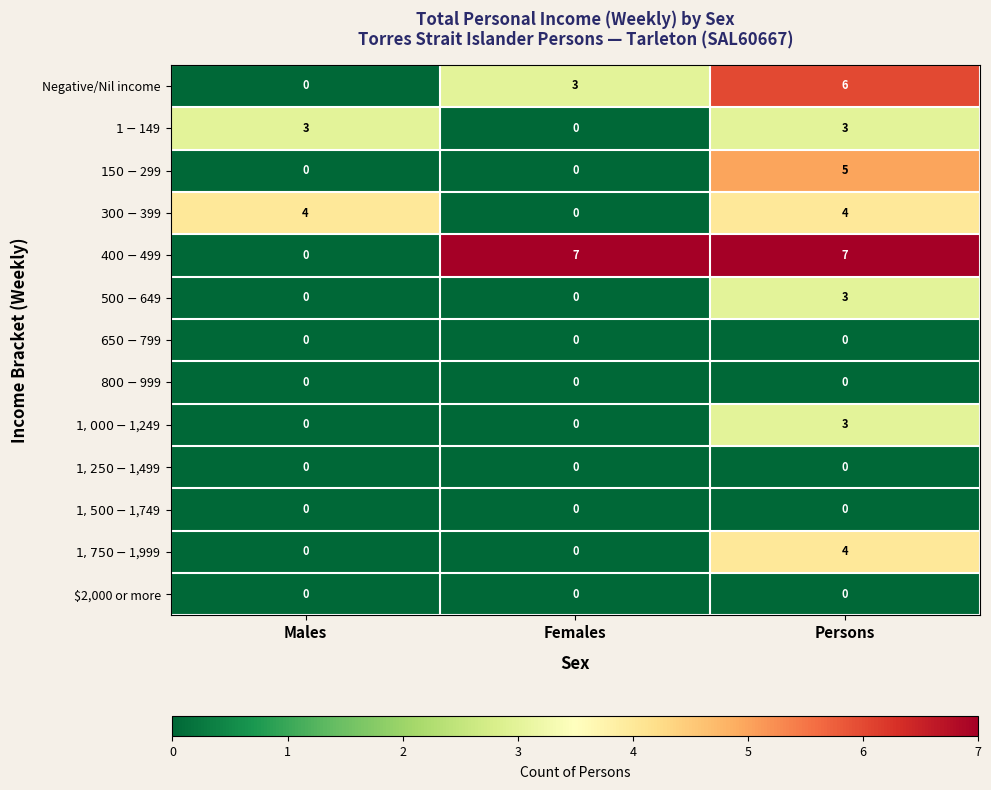

What is the greatest value displayed?

7